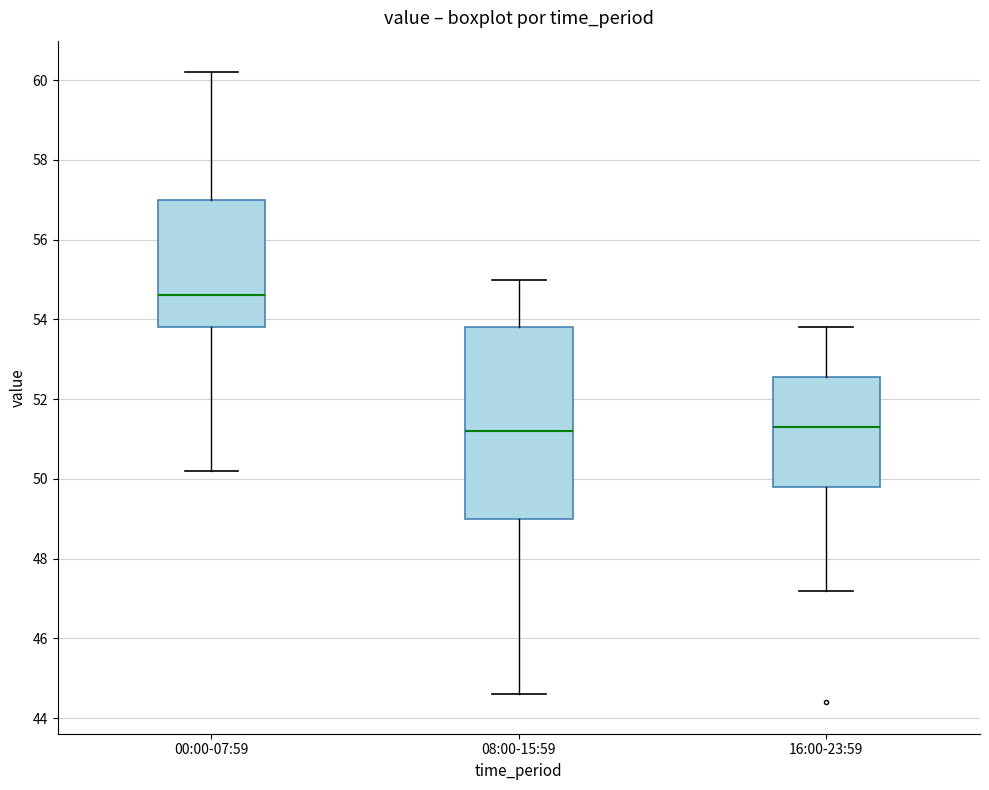

Comparing the boxes themselves (not the whiskers), which one is the tallest?

08:00-15:59